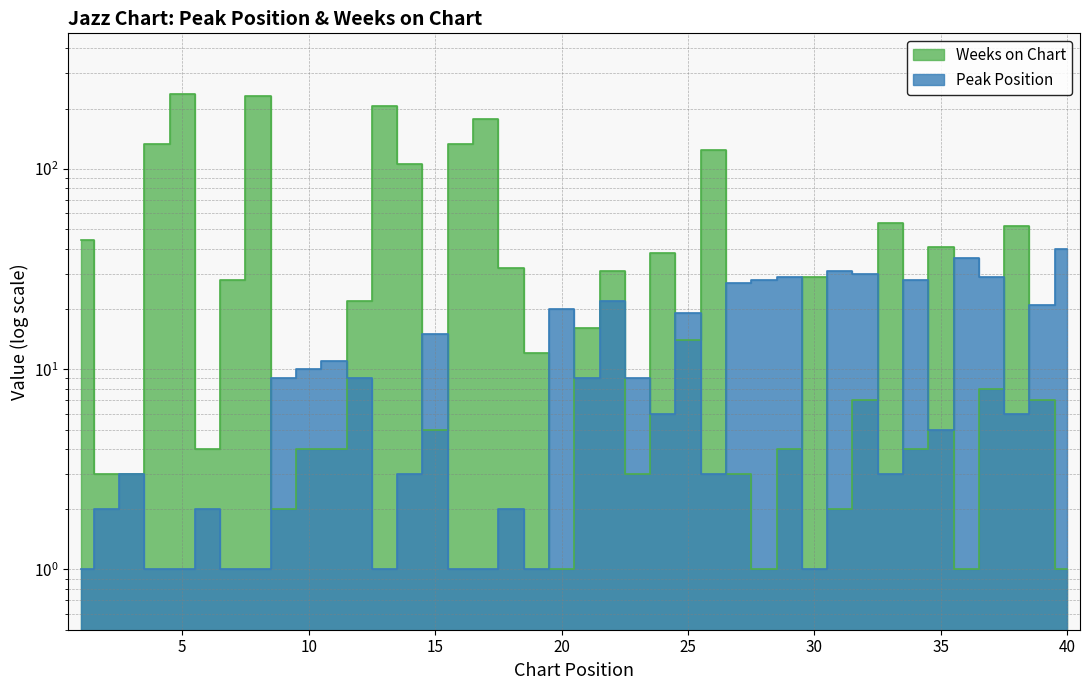

What is the difference between the Weeks on Chart values at 29 and 24?

34